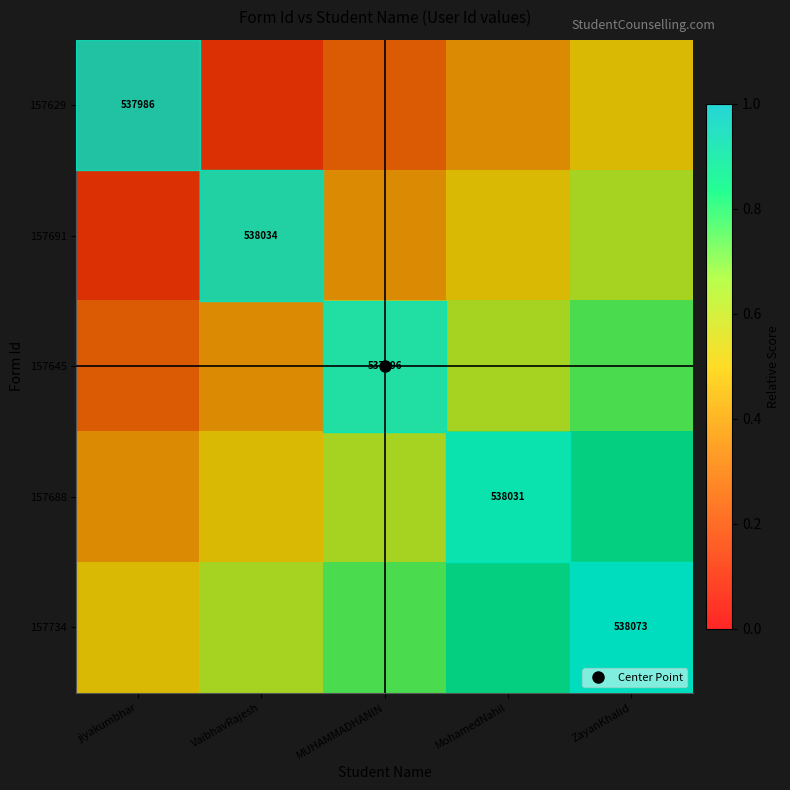

Rank the series by their average value, from highest to lowest.

157734, 157688, 157645, 157691, 157629